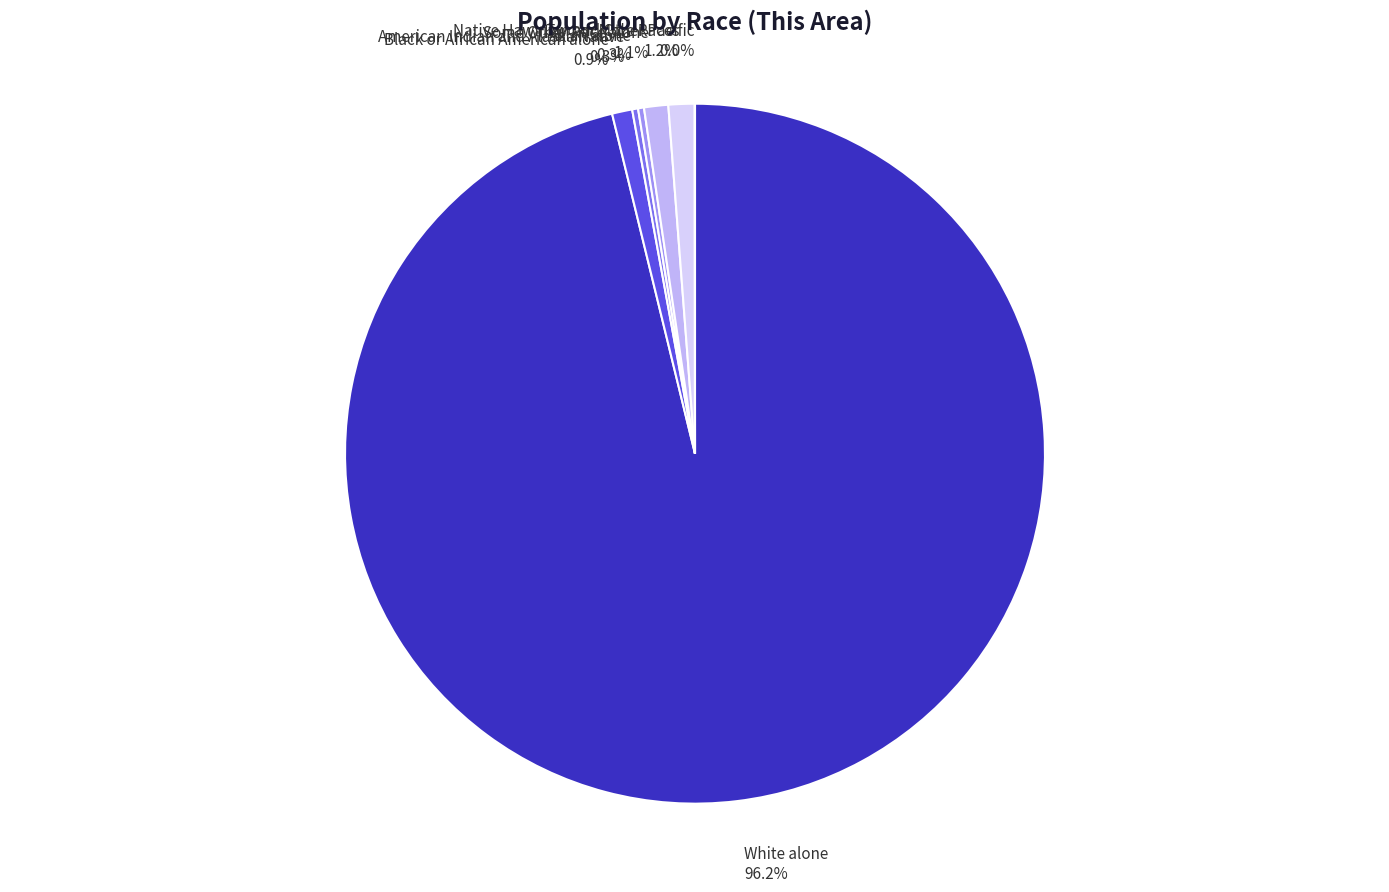

Which category has the biggest portion of the pie?

White alone